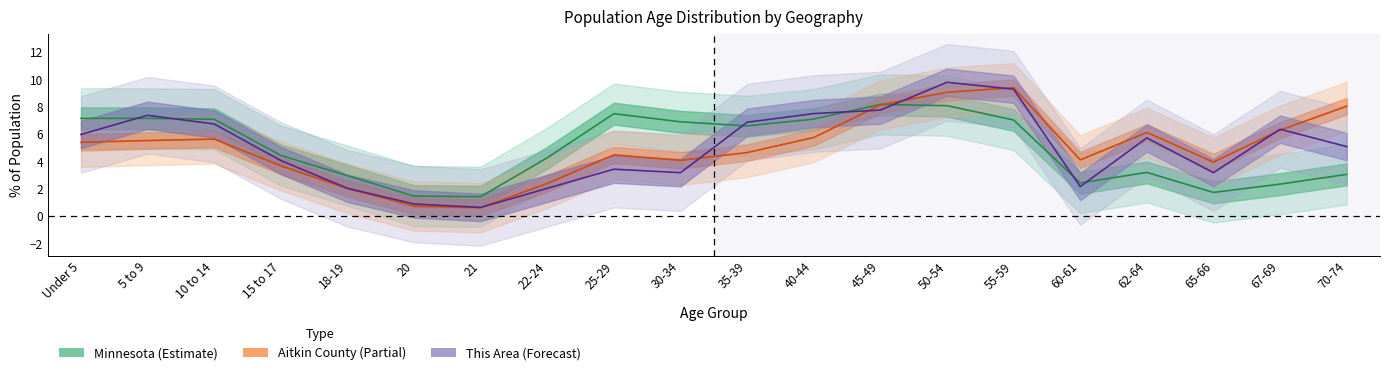

True or false: This Area and Minnesota cross at least once.

True